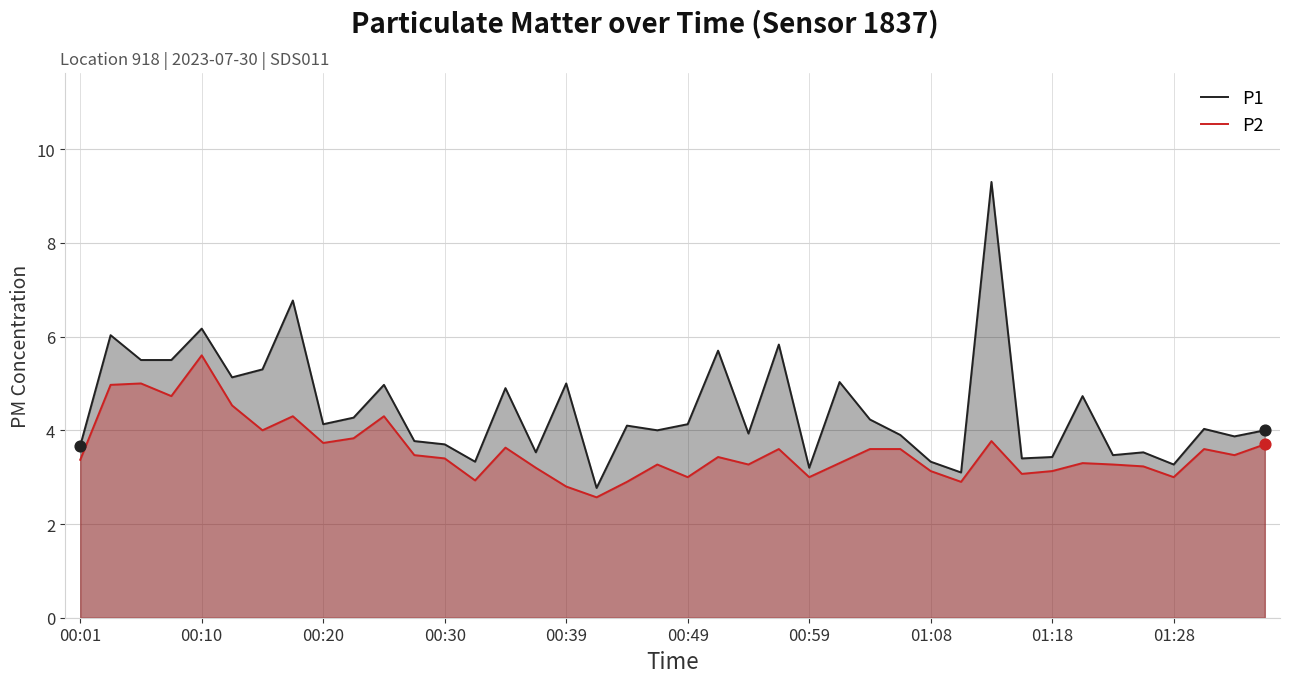

Which series contains the lowest Y value?

P2